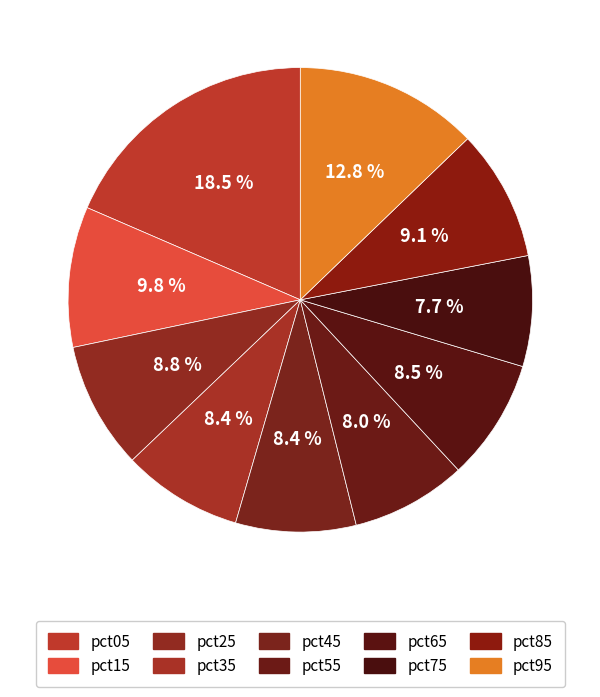

To the nearest percent, what portion does pct55 represent?

8%